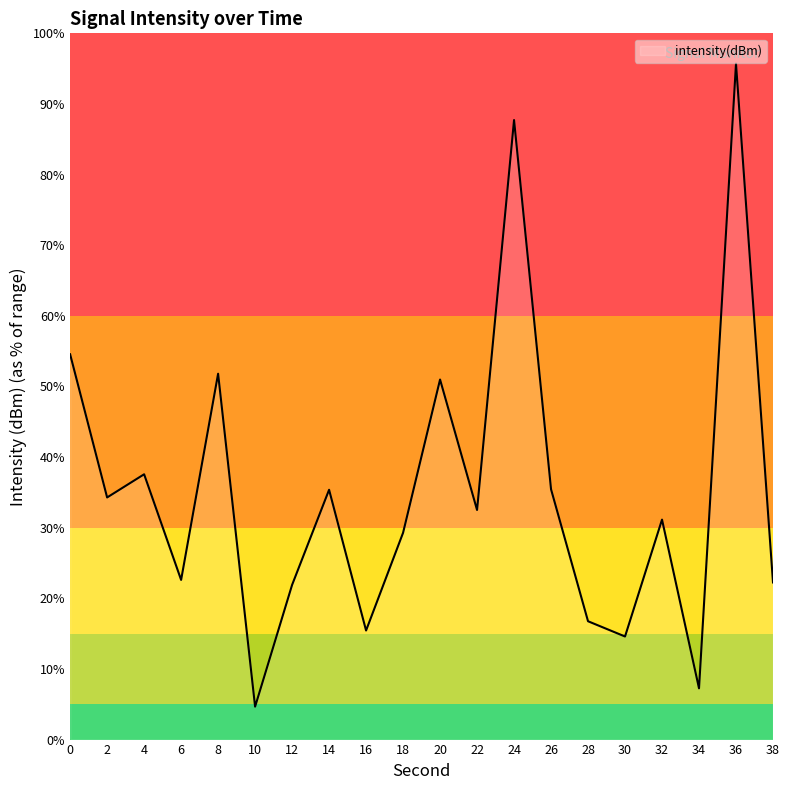

What is the change in value from 14 to 22?

-2.9